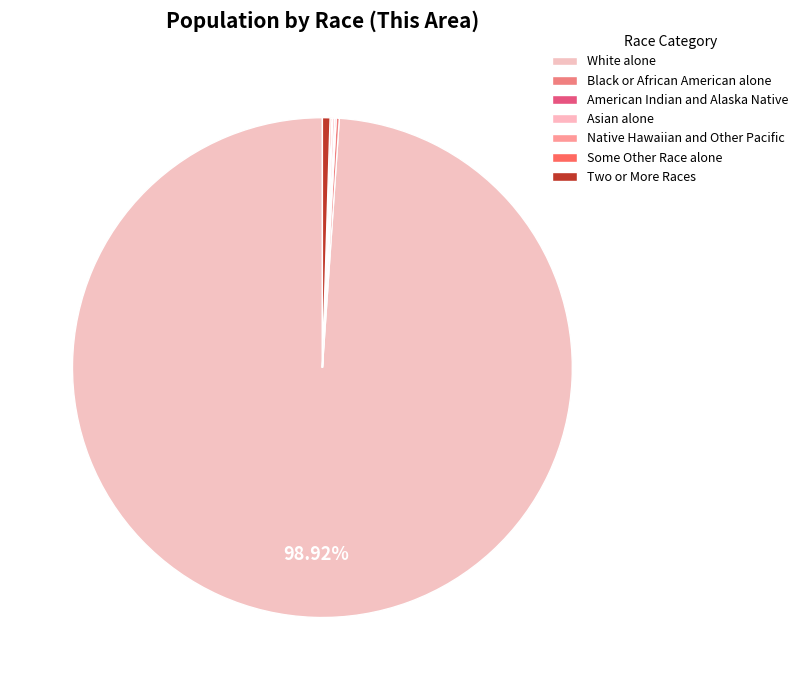

Is it true that Black or African American alone is 0% of the pie?

True